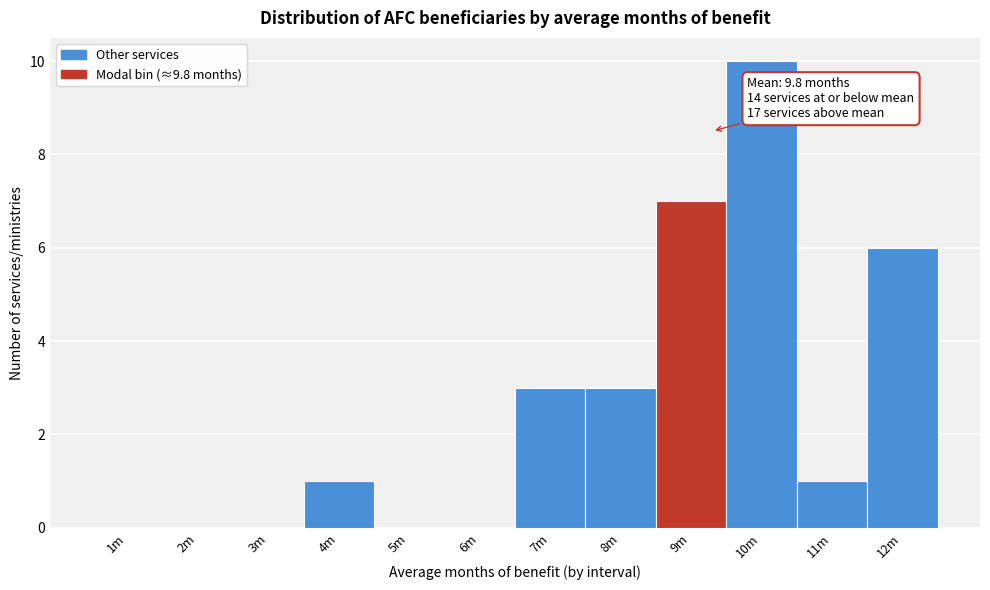

Reading left to right, extract all data points from this chart.

1m=0	2m=0	3m=0	4m=1	5m=0	6m=0	7m=3	8m=3	9m=7	10m=10	11m=1	12m=6